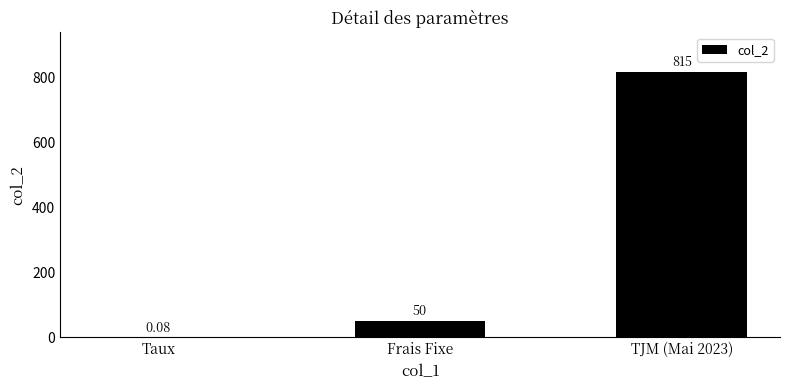

Where is the data nearest to the value 407?

Frais Fixe